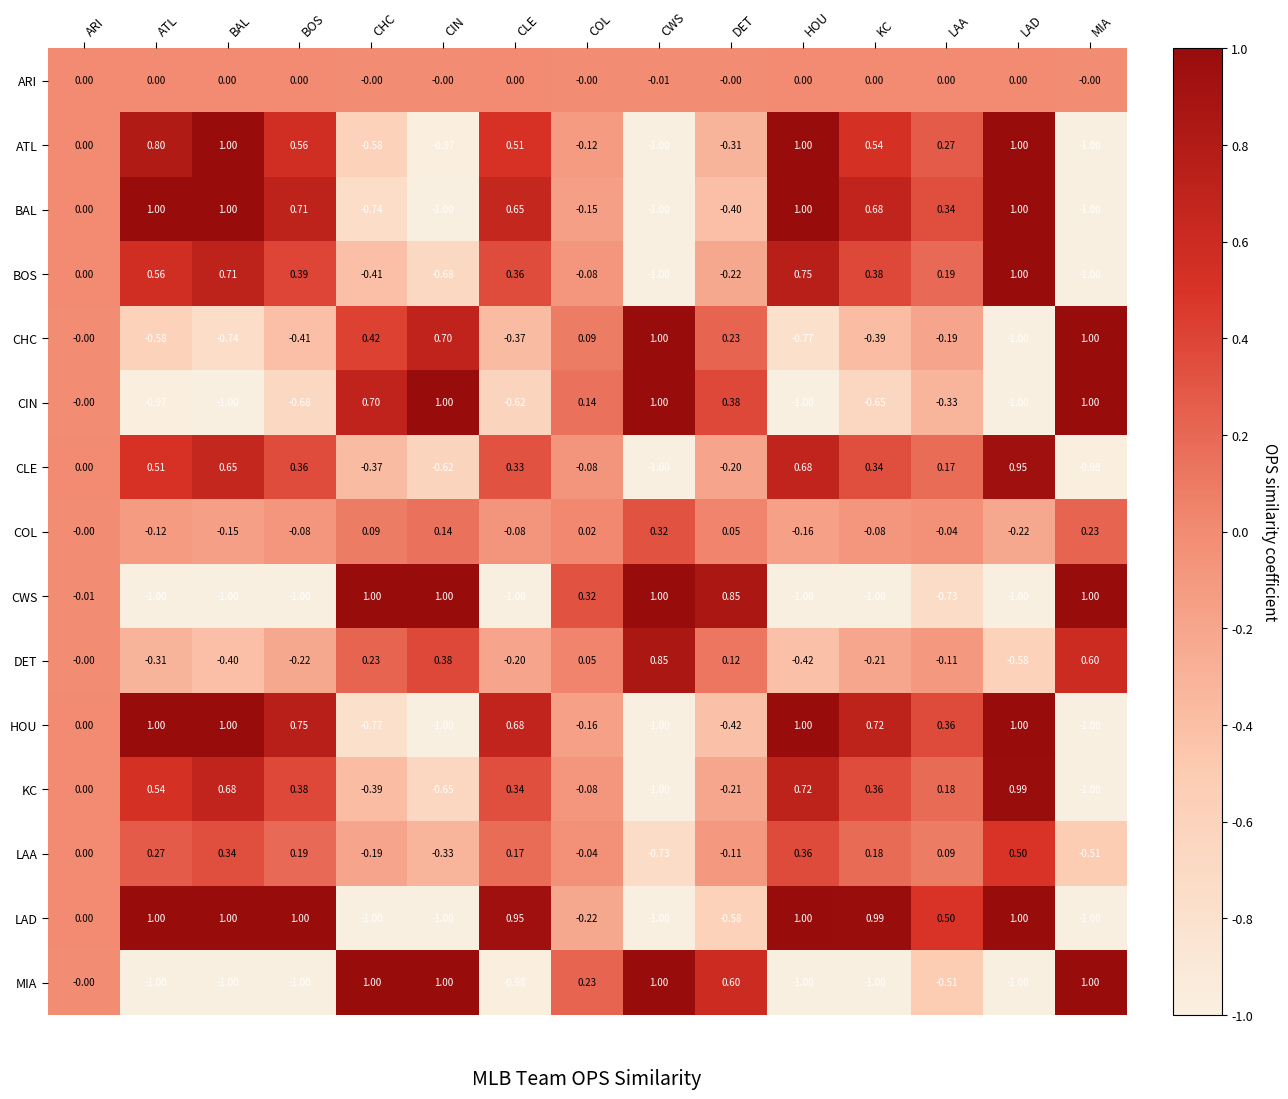

Which category has the highest value in the KC series?

LAD